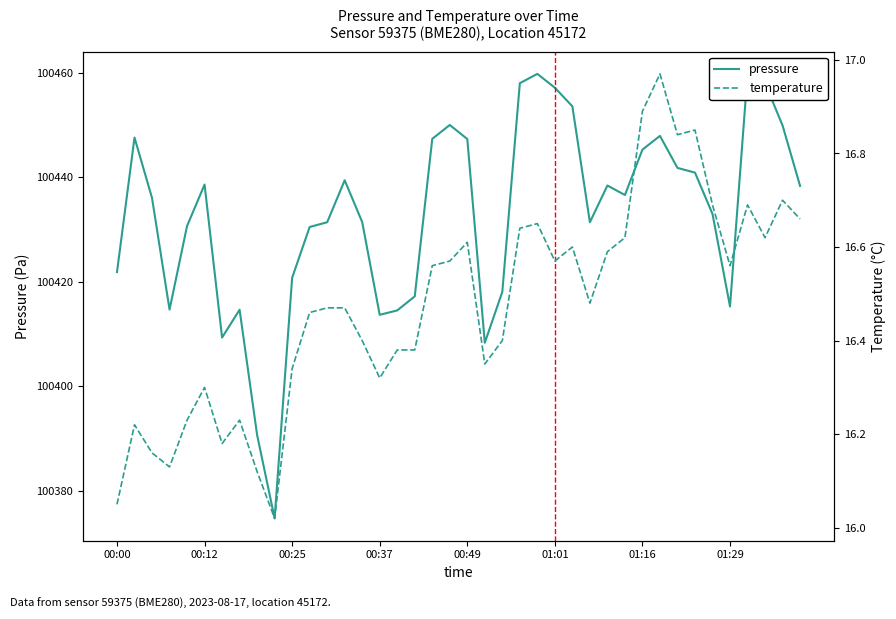

Reading right to left, what are all the values shown in this chart?

pressure: 100438.3	100449.9	100458.0	100459.7	100415.2	100433.0	100440.9	100441.8	100447.9	100445.3	100436.6	100438.4	100431.4	100453.6	100457.1	100459.8	100458.0	100418.1	100408.3	100447.3	100450.0	100447.3	100417.2	100414.5	100413.7	100431.4	100439.4	100431.4	100430.5	100420.8	100374.7	100390.7	100414.6	100409.3	100438.6	100430.7	100414.7	100436.0	100447.6	100421.8
temperature: 16.7	16.7	16.6	16.7	16.6	16.7	16.9	16.8	17.0	16.9	16.6	16.6	16.5	16.6	16.6	16.6	16.6	16.4	16.4	16.6	16.6	16.6	16.4	16.4	16.3	16.4	16.5	16.5	16.5	16.3	16.0	16.1	16.2	16.2	16.3	16.2	16.1	16.2	16.2	16.1